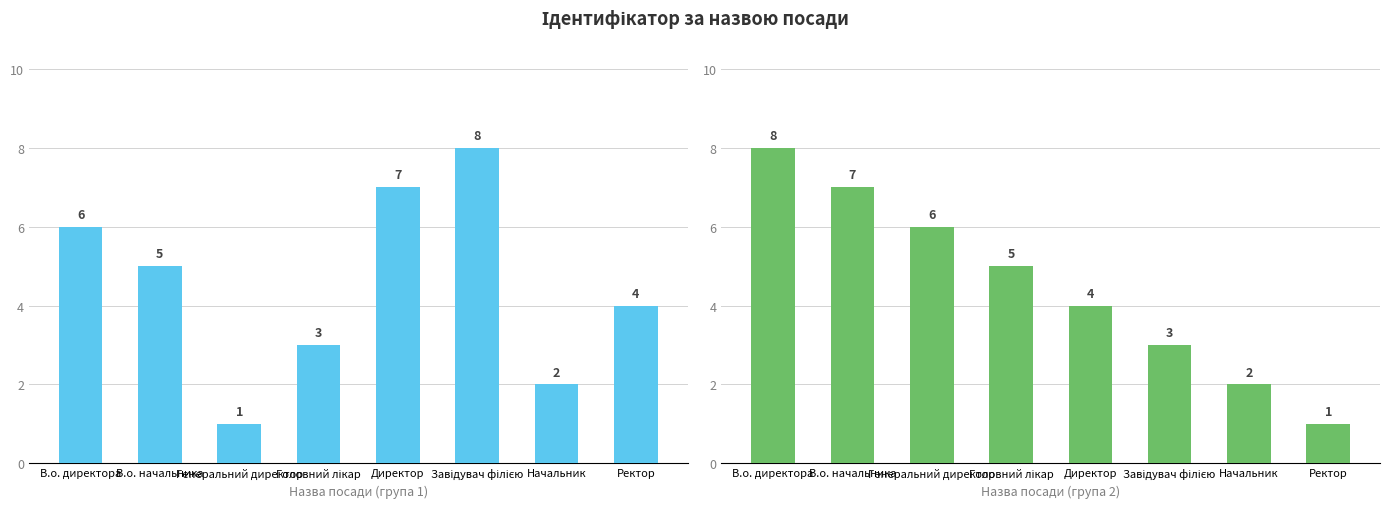

Where does the Ідентифікатор series first go above 5?

В.о. директора